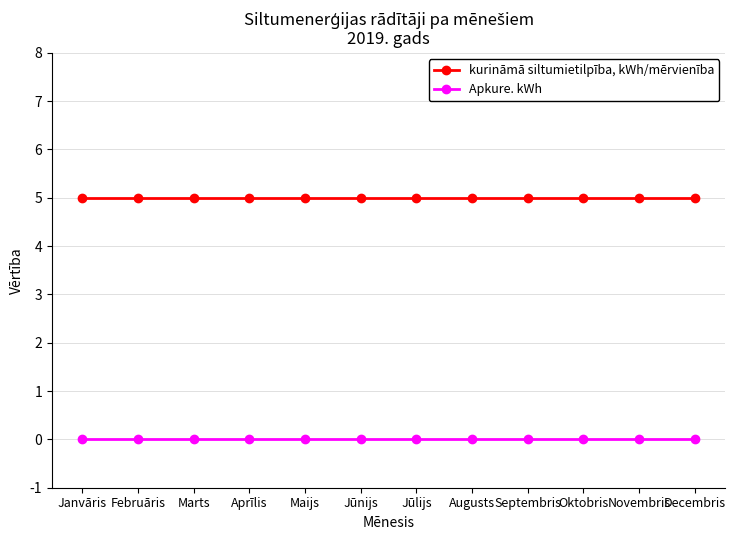

Reading left to right, what are all the values shown in this chart?

kurināmā siltumietilpība, kWh/mērvienība: 5	5	5	5	5	5	5	5	5	5	5	5
Apkure. kWh: 0	0	0	0	0	0	0	0	0	0	0	0